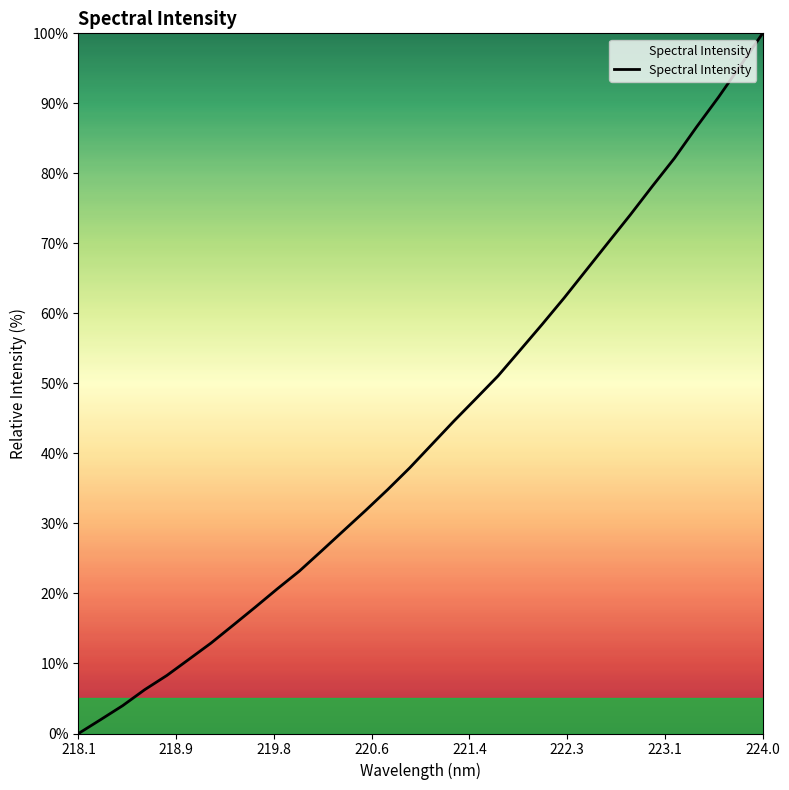

What is the difference between the maximum and minimum values?

100.0